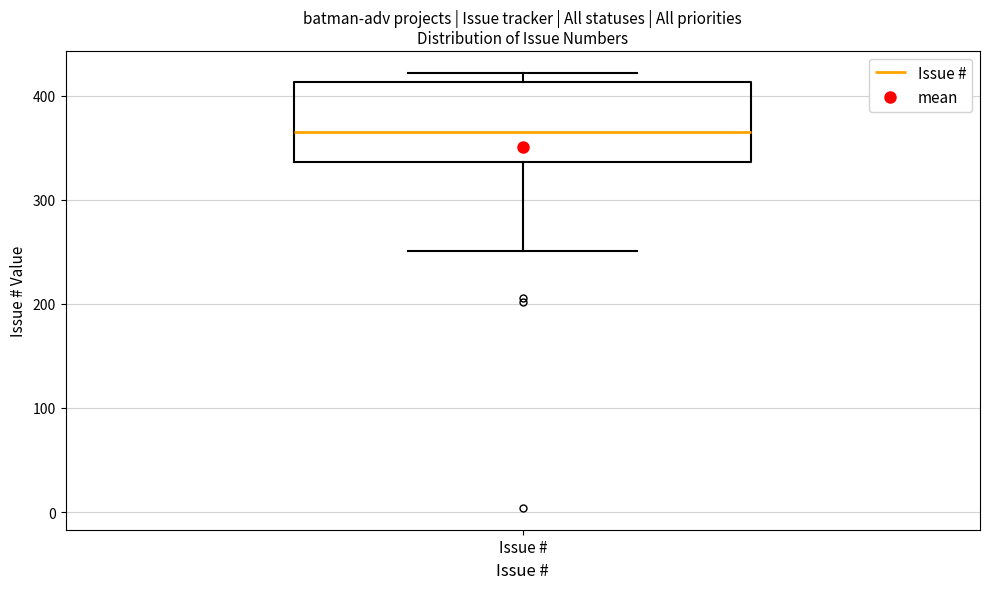

Where does the median line of the box for Issue # sit on the y-axis? The values are not printed on the chart, so give them approximately, as read against the axis.

370